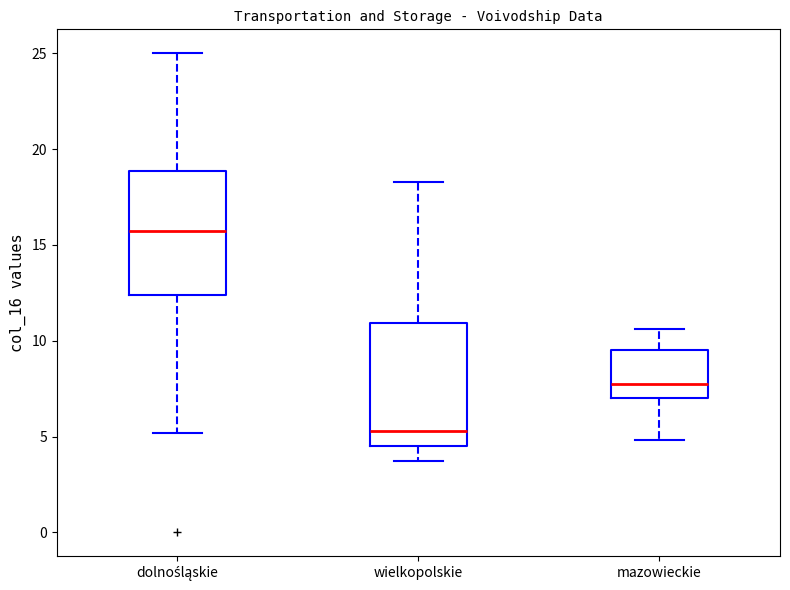

Where is the lower edge of the box for mazowieckie on the y-axis? The values are not printed on the chart, so give them approximately, as read against the axis.

7.0